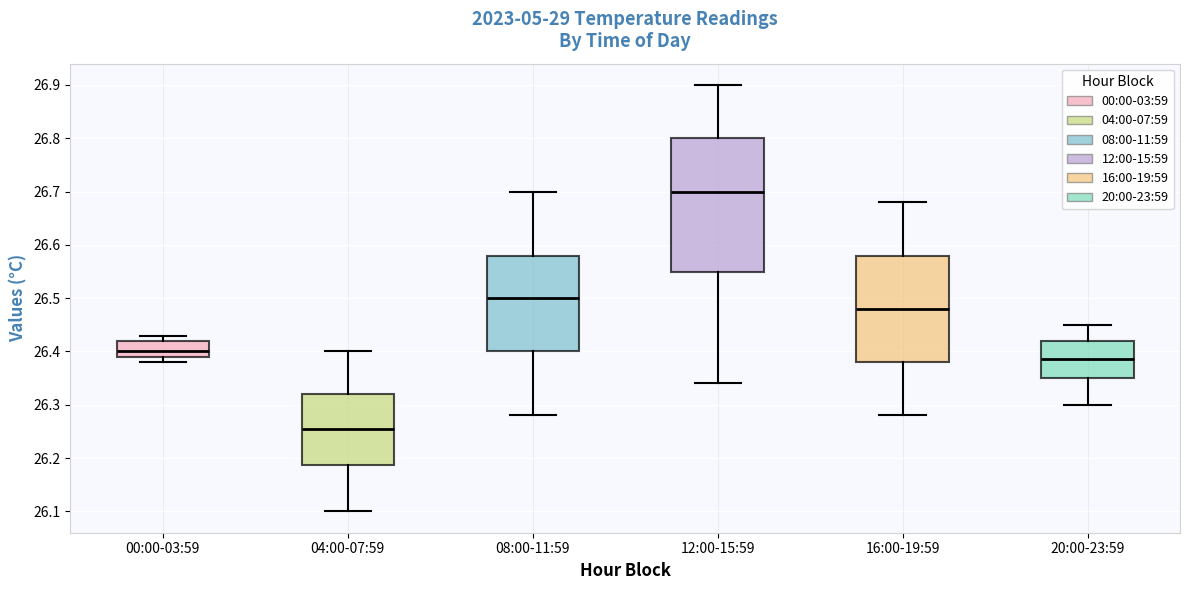

Which box's median line is the lowest?

04:00-07:59